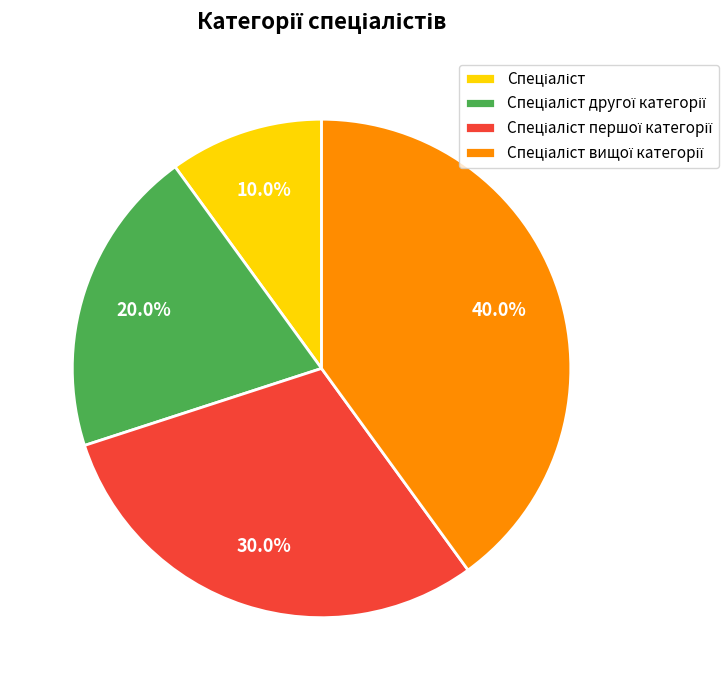

Is there a majority slice in this chart?

No